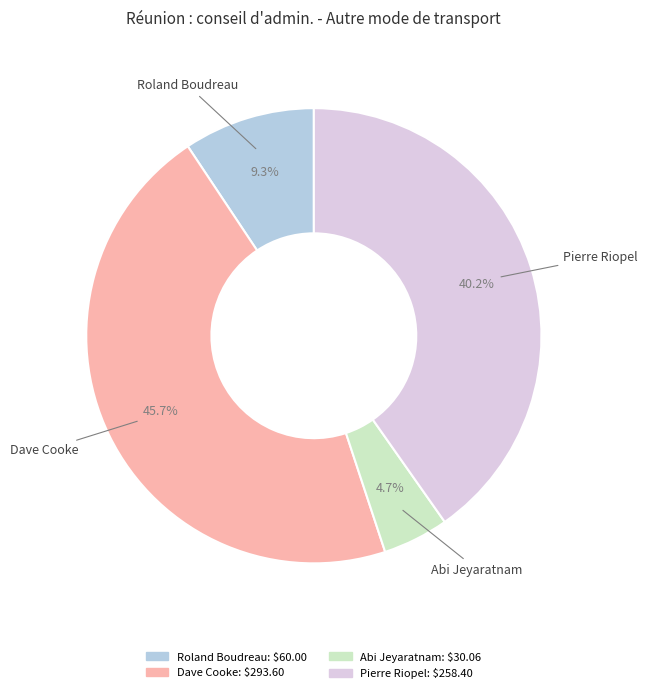

Approximately how many times larger is the value at Abi Jeyaratnam compared to Dave Cooke?

0.1